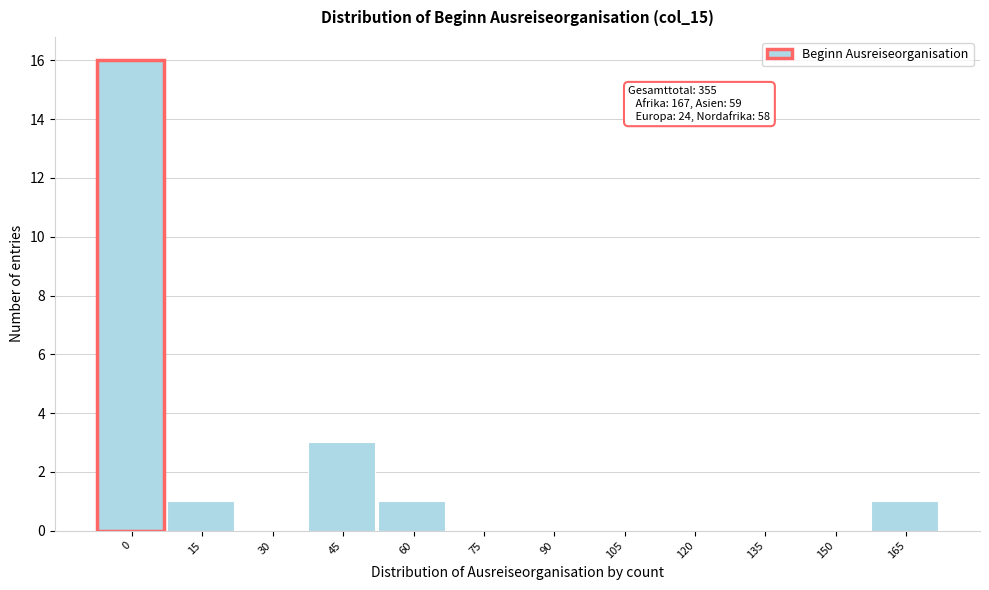

Reading left to right, transcribe all the data shown in this chart.

0=16	15=1	30=0	45=3	60=1	75=0	90=0	105=0	120=0	135=0	150=0	165=1